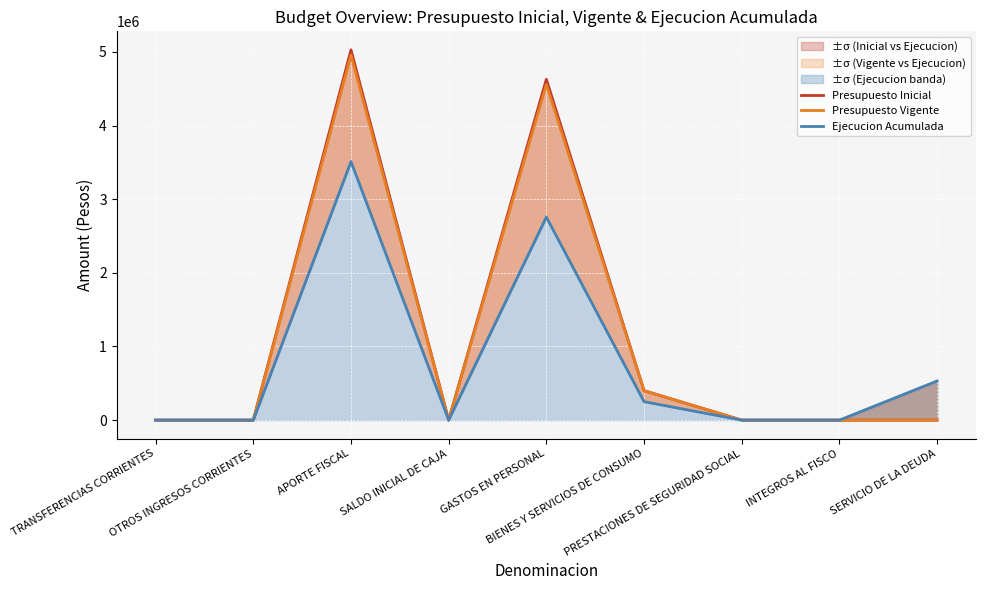

What position from the left is GASTOS EN PERSONAL?

5